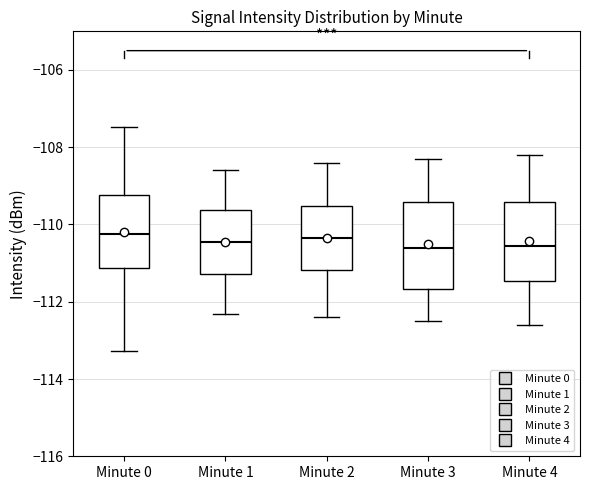

Reading left to right, read every box against the y-axis: the position of its median line, the range the box covers, and the ends of its whiskers. The values are not printed on the chart, so give them approximately, as read against the axis.

Minute 0: median -110.2, box -111.2 to -109.2, whiskers -113.2 to -107.4
Minute 1: median -110.4, box -111.2 to -109.6, whiskers -112.4 to -108.6
Minute 2: median -110.4, box -111.2 to -109.6, whiskers -112.4 to -108.4
Minute 3: median -110.6, box -111.6 to -109.4, whiskers -112.4 to -108.2
Minute 4: median -110.6, box -111.4 to -109.4, whiskers -112.6 to -108.2